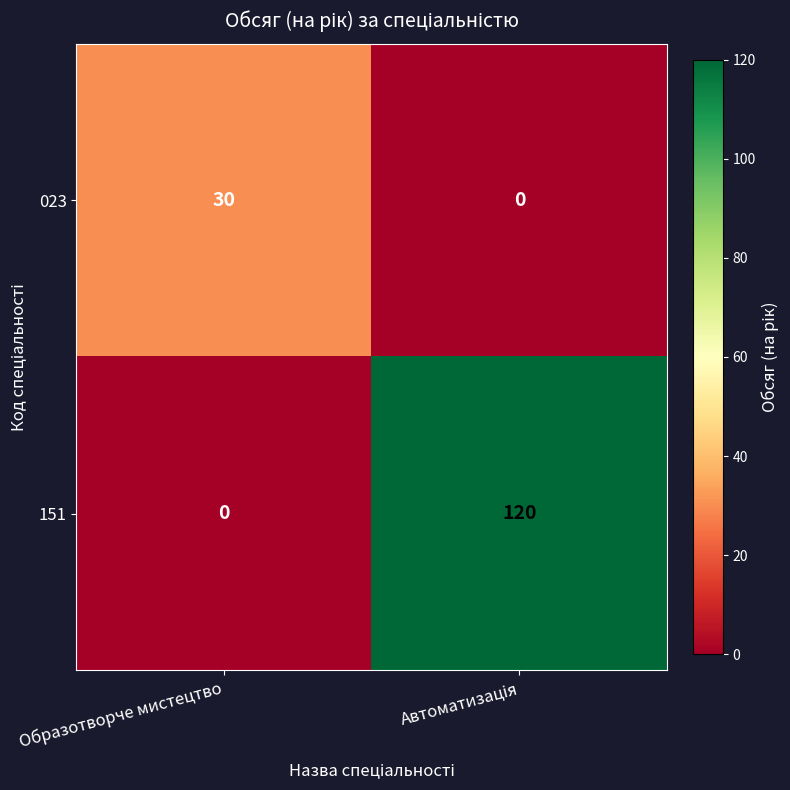

Which series has the largest range (max minus min)?

151